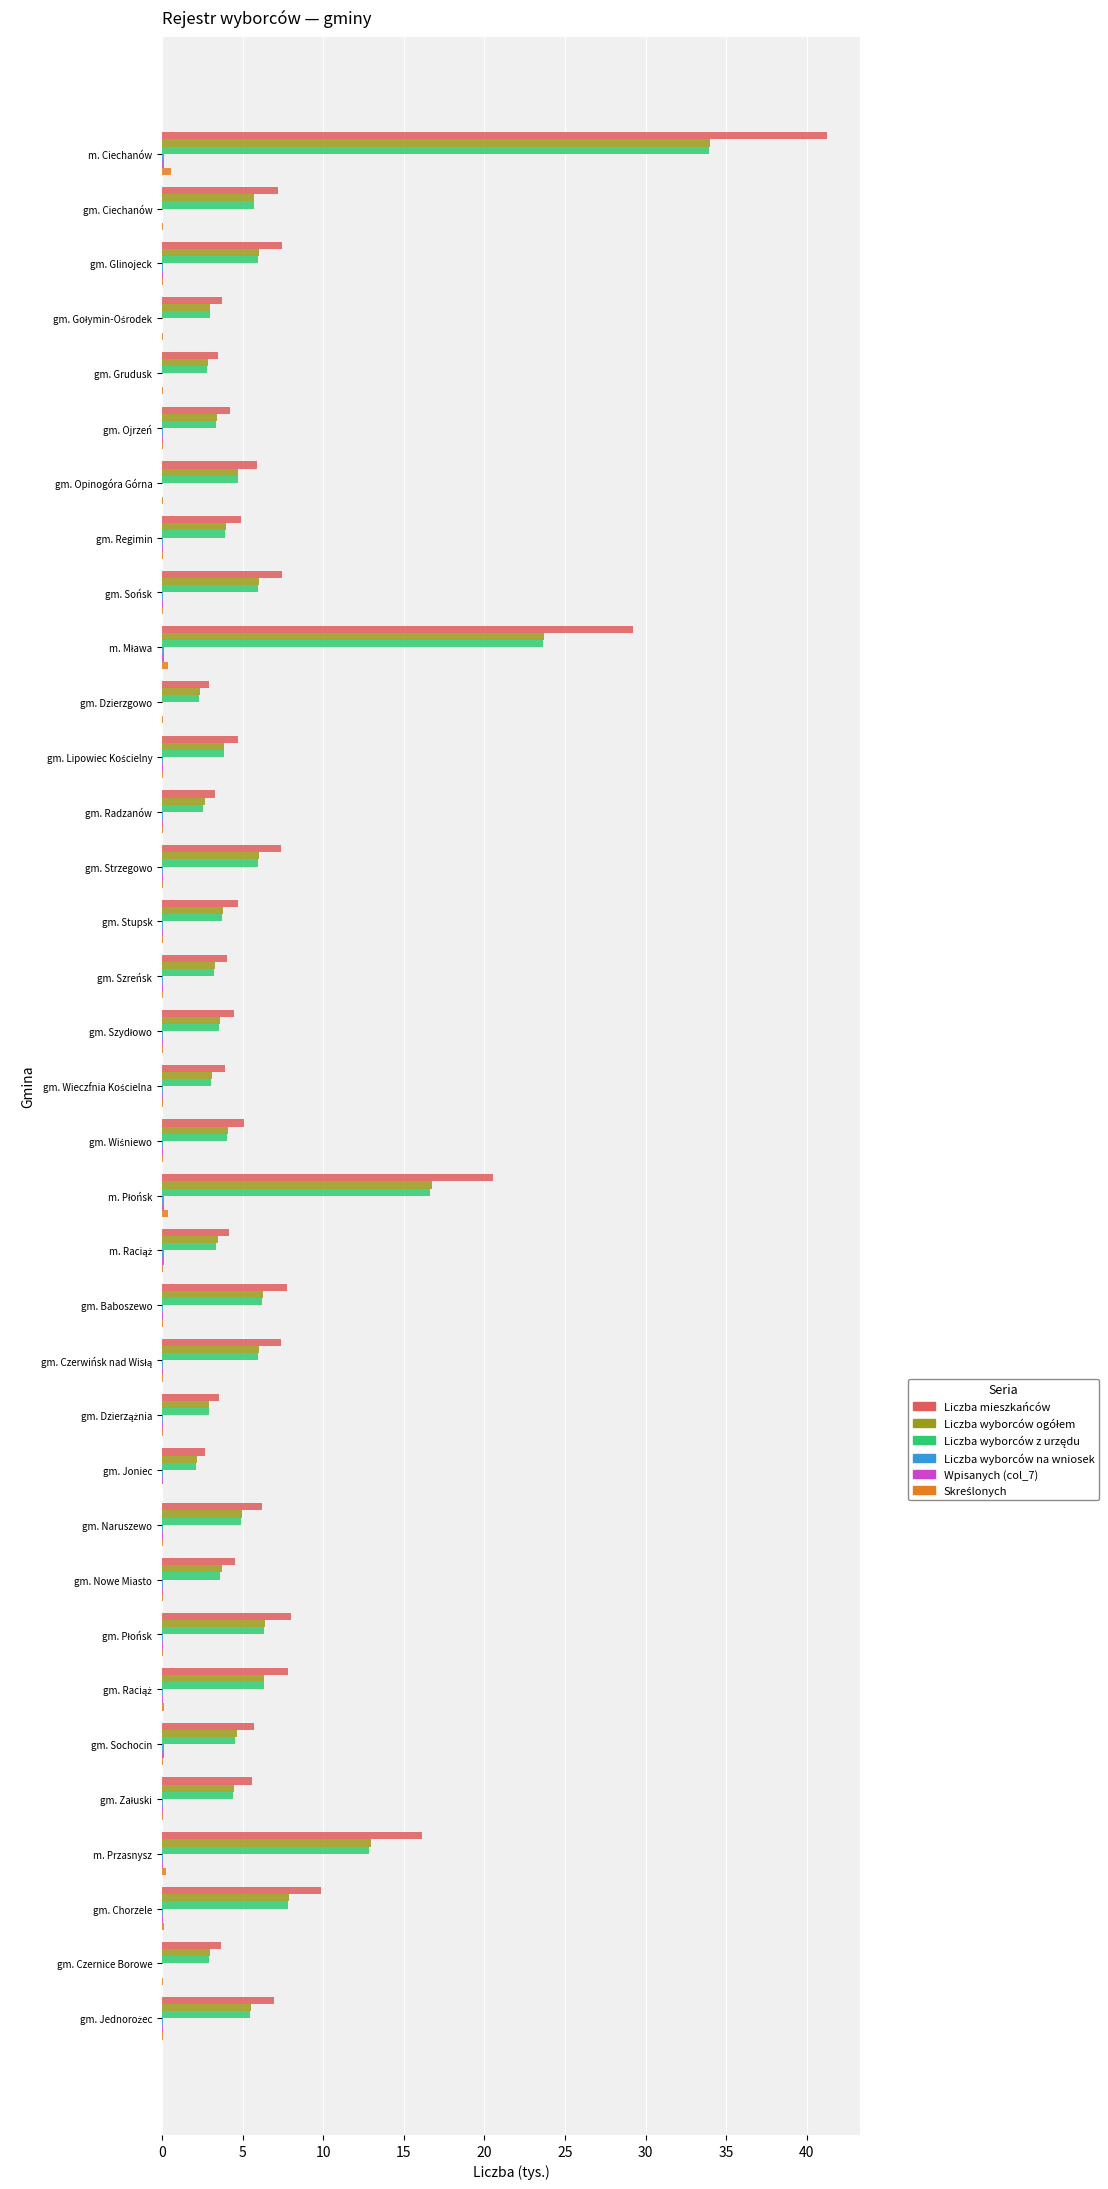

At which category is the sum across all series the highest?

m. Ciechanów